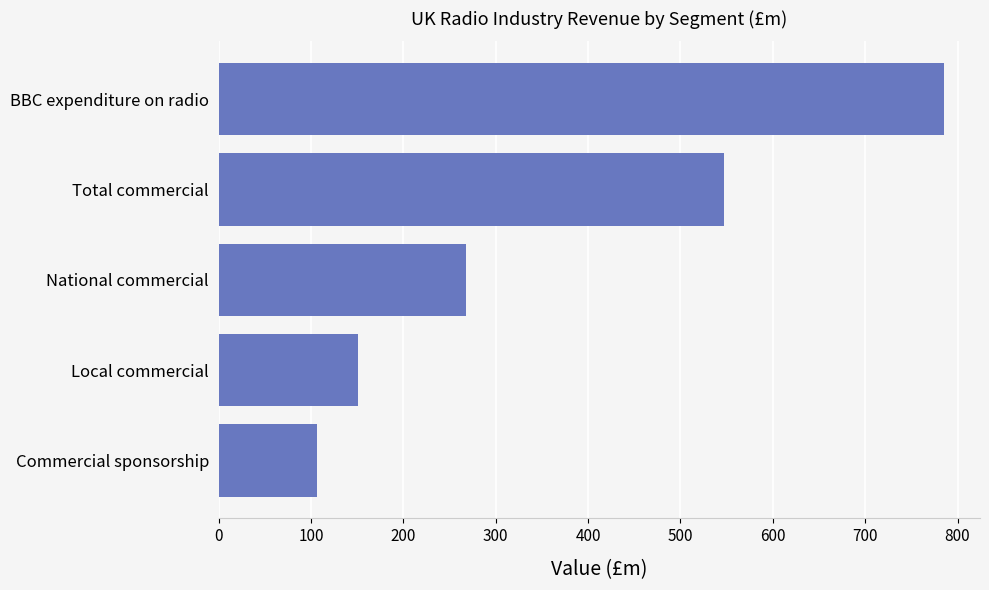

Between BBC expenditure on radio and Local commercial, which is larger?

BBC expenditure on radio